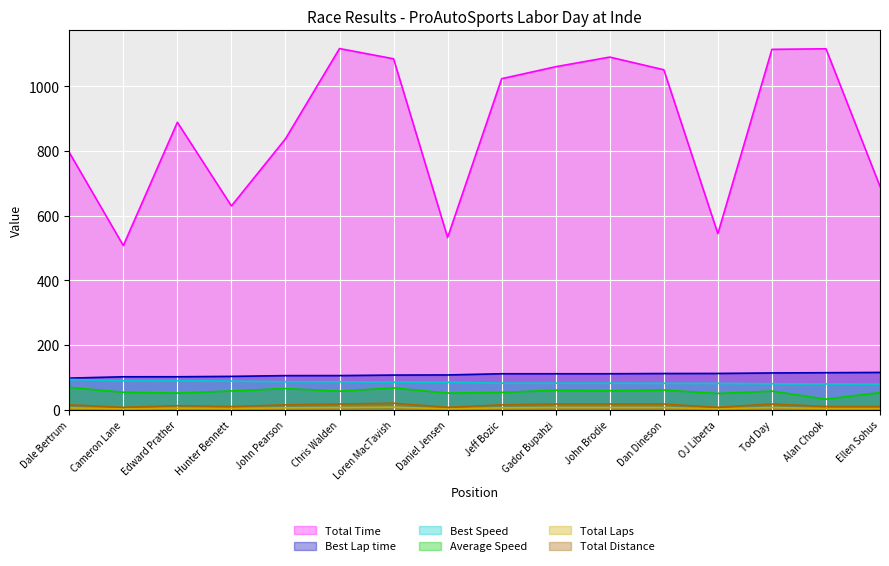

What is the difference between the maximum and second lowest values in the Total Distance series?

12.7